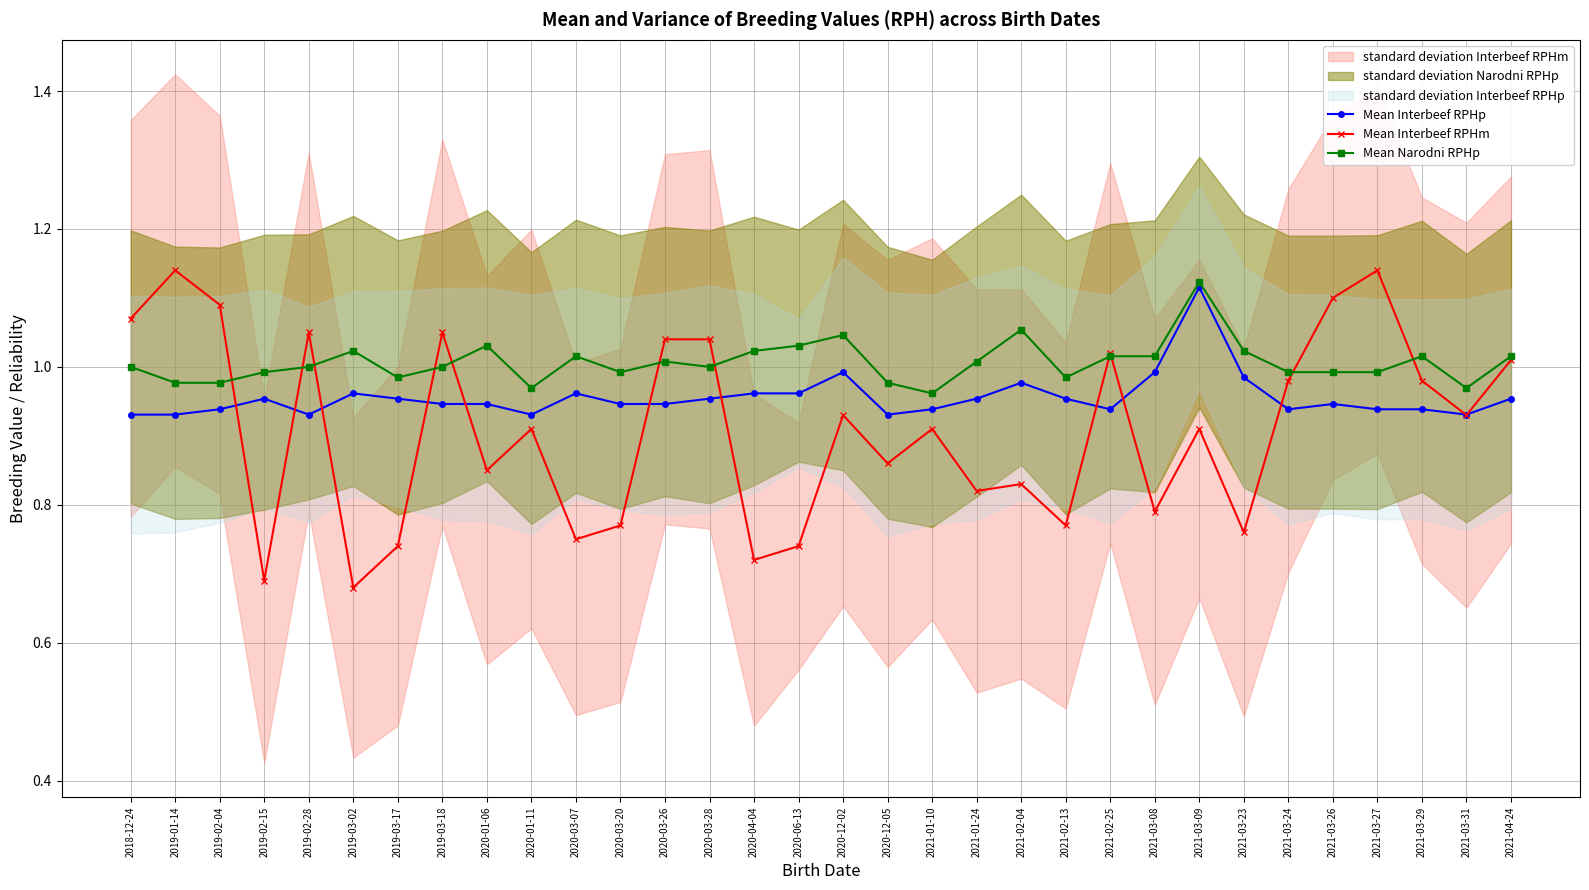

Reading left to right, transcribe all the data shown in this chart.

Mean Interbeef RPHp: 2018-12-24=0.9	2019-01-14=0.9	2019-02-04=0.9	2019-02-15=1.0	2019-02-28=0.9	2019-03-02=1.0	2019-03-17=1.0	2019-03-18=0.9	2020-01-06=0.9	2020-01-11=0.9	2020-03-07=1.0	2020-03-20=0.9	2020-03-26=0.9	2020-03-28=1.0	2020-04-04=1.0	2020-06-13=1.0	2020-12-02=1.0	2020-12-05=0.9	2021-01-10=0.9	2021-01-24=1.0	2021-02-04=1.0	2021-02-13=1.0	2021-02-25=0.9	2021-03-08=1.0	2021-03-09=1.1	2021-03-23=1.0	2021-03-24=0.9	2021-03-26=0.9	2021-03-27=0.9	2021-03-29=0.9	2021-03-31=0.9	2021-04-24=1.0
Mean Interbeef RPHm: 2018-12-24=1.1	2019-01-14=1.1	2019-02-04=1.1	2019-02-15=0.7	2019-02-28=1.1	2019-03-02=0.7	2019-03-17=0.7	2019-03-18=1.1	2020-01-06=0.8	2020-01-11=0.9	2020-03-07=0.8	2020-03-20=0.8	2020-03-26=1.0	2020-03-28=1.0	2020-04-04=0.7	2020-06-13=0.7	2020-12-02=0.9	2020-12-05=0.9	2021-01-10=0.9	2021-01-24=0.8	2021-02-04=0.8	2021-02-13=0.8	2021-02-25=1.0	2021-03-08=0.8	2021-03-09=0.9	2021-03-23=0.8	2021-03-24=1.0	2021-03-26=1.1	2021-03-27=1.1	2021-03-29=1.0	2021-03-31=0.9	2021-04-24=1.0
Mean Narodni RPHp: 2018-12-24=1.0	2019-01-14=1.0	2019-02-04=1.0	2019-02-15=1.0	2019-02-28=1.0	2019-03-02=1.0	2019-03-17=1.0	2019-03-18=1.0	2020-01-06=1.0	2020-01-11=1.0	2020-03-07=1.0	2020-03-20=1.0	2020-03-26=1.0	2020-03-28=1.0	2020-04-04=1.0	2020-06-13=1.0	2020-12-02=1.0	2020-12-05=1.0	2021-01-10=1.0	2021-01-24=1.0	2021-02-04=1.1	2021-02-13=1.0	2021-02-25=1.0	2021-03-08=1.0	2021-03-09=1.1	2021-03-23=1.0	2021-03-24=1.0	2021-03-26=1.0	2021-03-27=1.0	2021-03-29=1.0	2021-03-31=1.0	2021-04-24=1.0